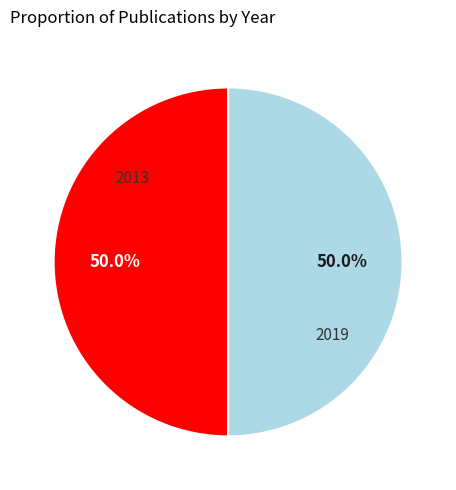

The 2013 slice represents 50% of the pie. True or false?

True